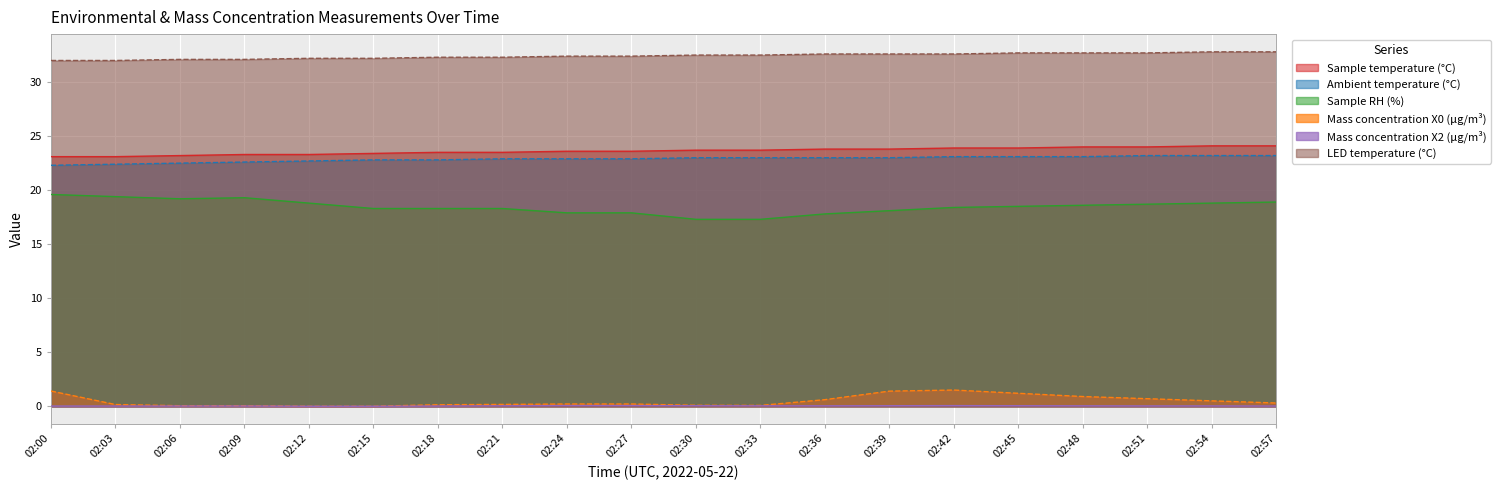

Which label corresponds to the largest value in the chart?

02:54